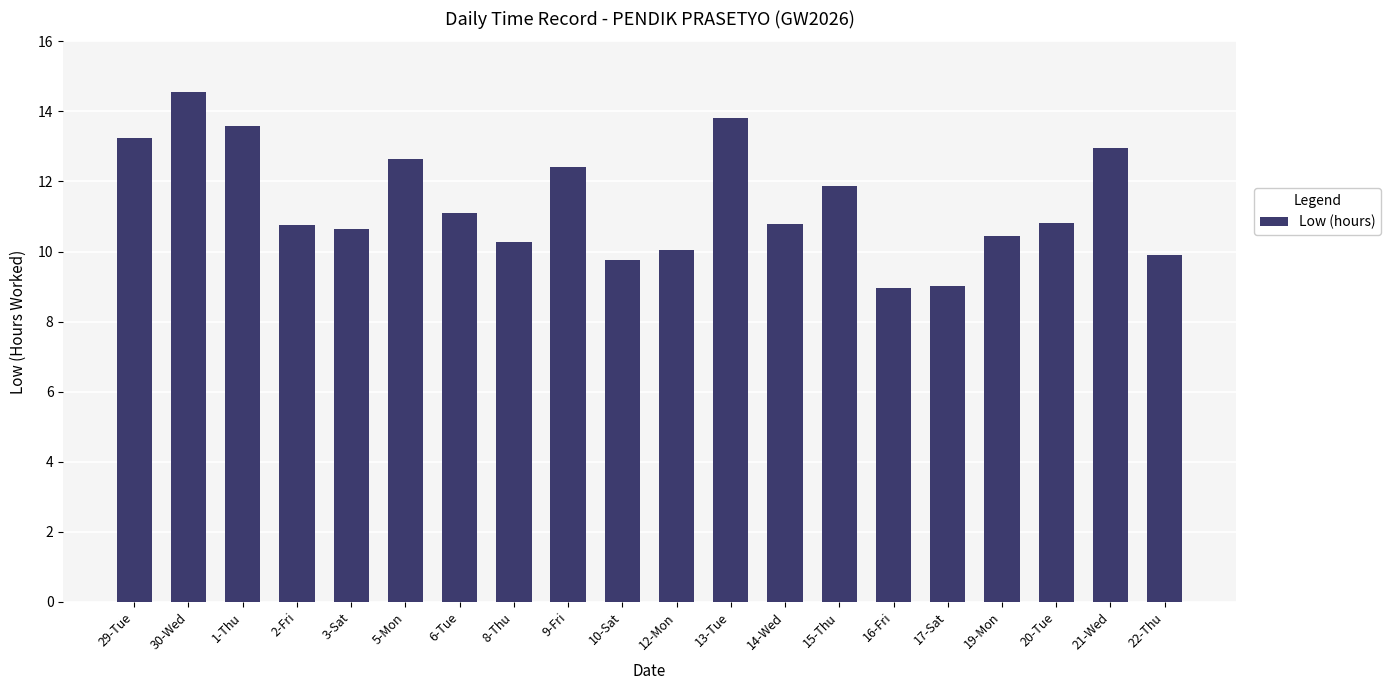

What is the difference between the values at 10-Sat and 14-Wed?

1.0